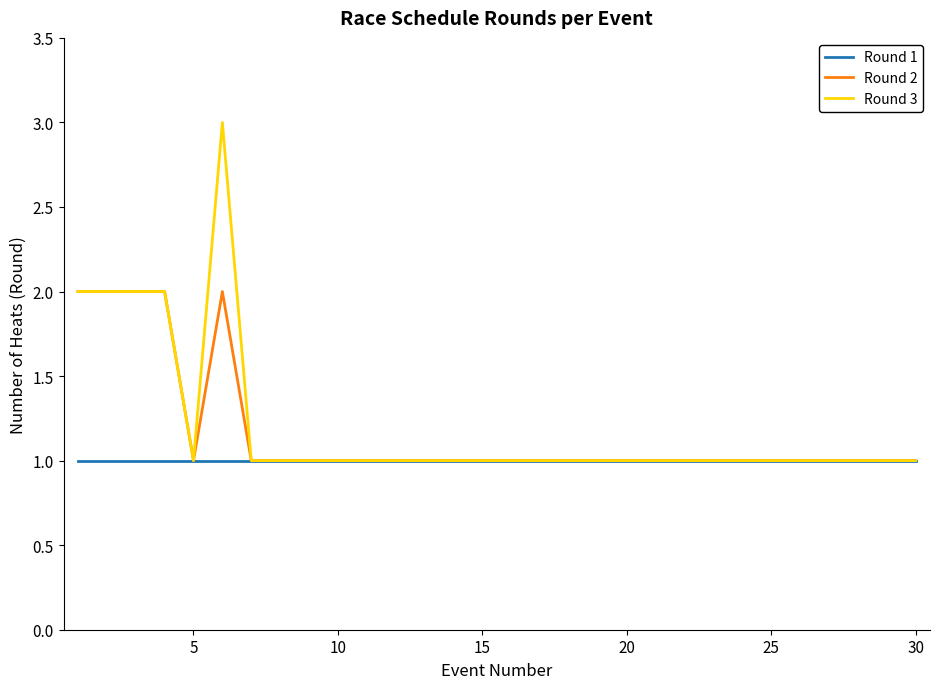

How many Round 3 values are between 1 and 2?

16